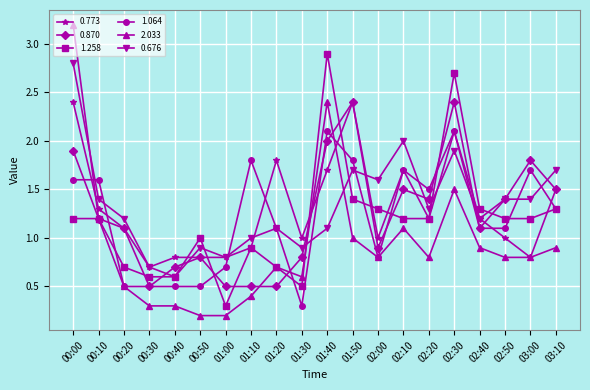

Is the value of 0.676 at 00:00 greater than the value of 1.064 at 01:50?

Yes